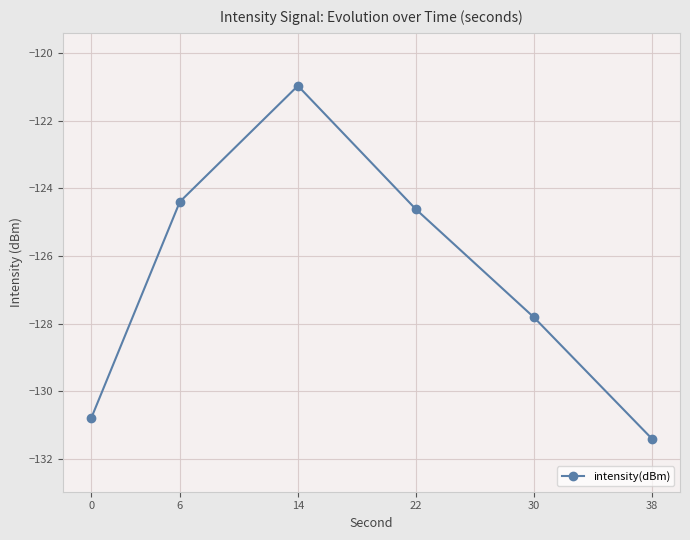

What is the average value?

-126.7